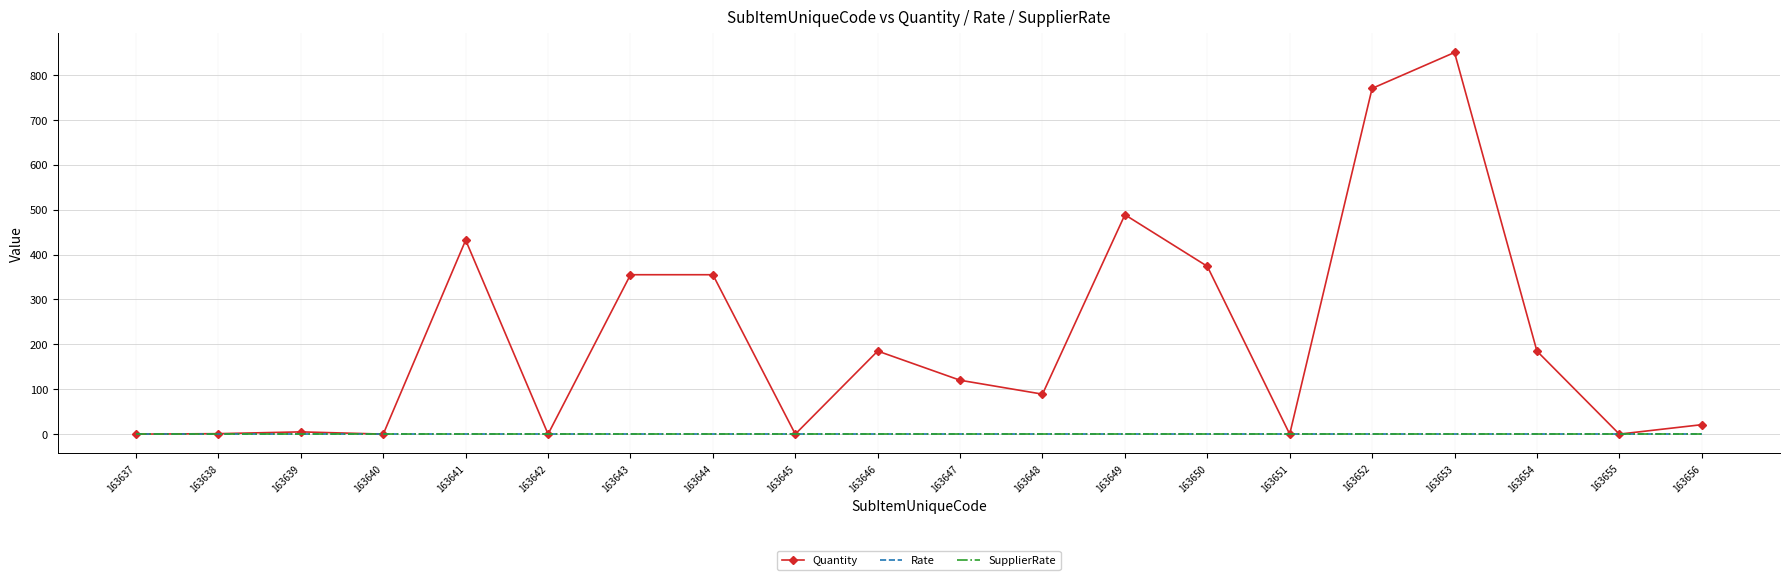

Reading left to right, what are all the values shown in this chart?

Quantity: 163637=0.0	163638=1.0	163639=5.0	163640=0.0	163641=432.0	163642=0.0	163643=355.0	163644=355.0	163645=0.0	163646=185.0	163647=120.0	163648=89.0	163649=488.6	163650=373.8	163651=0.0	163652=770.0	163653=850.0	163654=185.0	163655=0.0	163656=21.0
Rate: 163637=0.0	163638=0.0	163639=0.0	163640=0.0	163641=0.0	163642=0.0	163643=0.0	163644=0.0	163645=0.0	163646=0.0	163647=0.0	163648=0.0	163649=0.0	163650=0.0	163651=0.0	163652=0.0	163653=0.0	163654=0.0	163655=0.0	163656=0.0
SupplierRate: 163637=0.0	163638=0.0	163639=0.0	163640=0.0	163641=0.0	163642=0.0	163643=0.0	163644=0.0	163645=0.0	163646=0.0	163647=0.0	163648=0.0	163649=0.0	163650=0.0	163651=0.0	163652=0.0	163653=0.0	163654=0.0	163655=0.0	163656=0.0